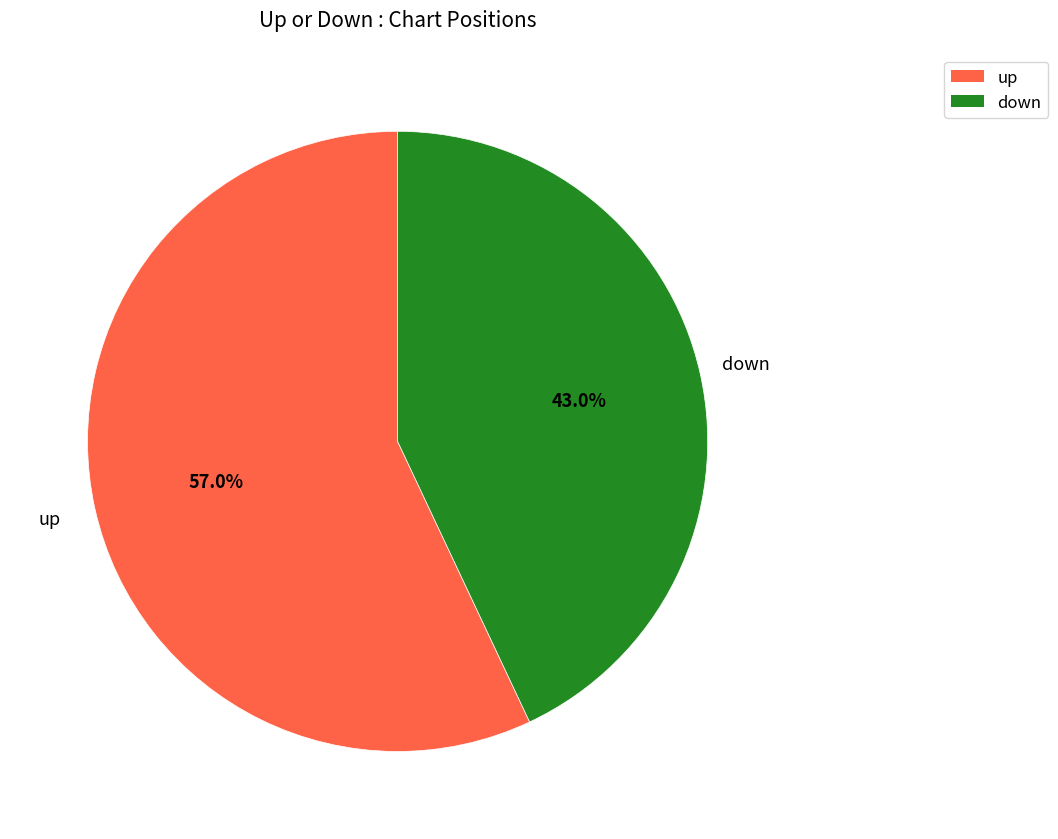

The up slice represents 46% of the pie. True or false?

False